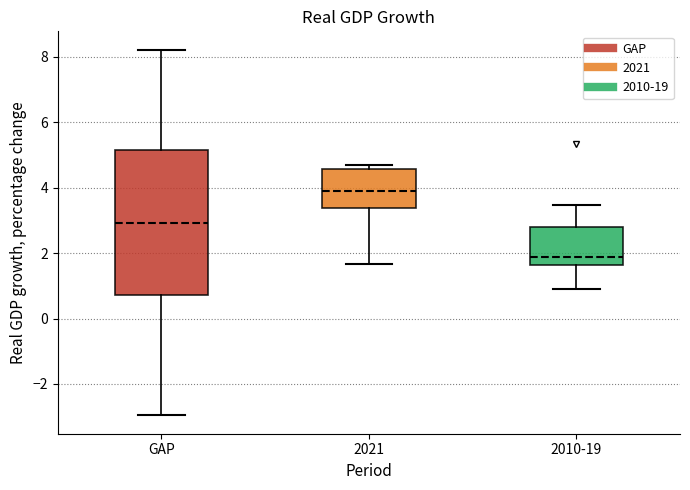

Reading left to right, read every box against the y-axis: the position of its median line, the range the box covers, and the ends of its whiskers. The values are not printed on the chart, so give them approximately, as read against the axis.

GAP: median 3.0, box 0.8 to 5.2, whiskers -3.0 to 8.2
2021: median 3.8, box 3.4 to 4.6, whiskers 1.6 to 4.6 (just above the box's upper edge)
2010-19: median 1.8, box 1.6 to 2.8, whiskers 0.8 to 3.4